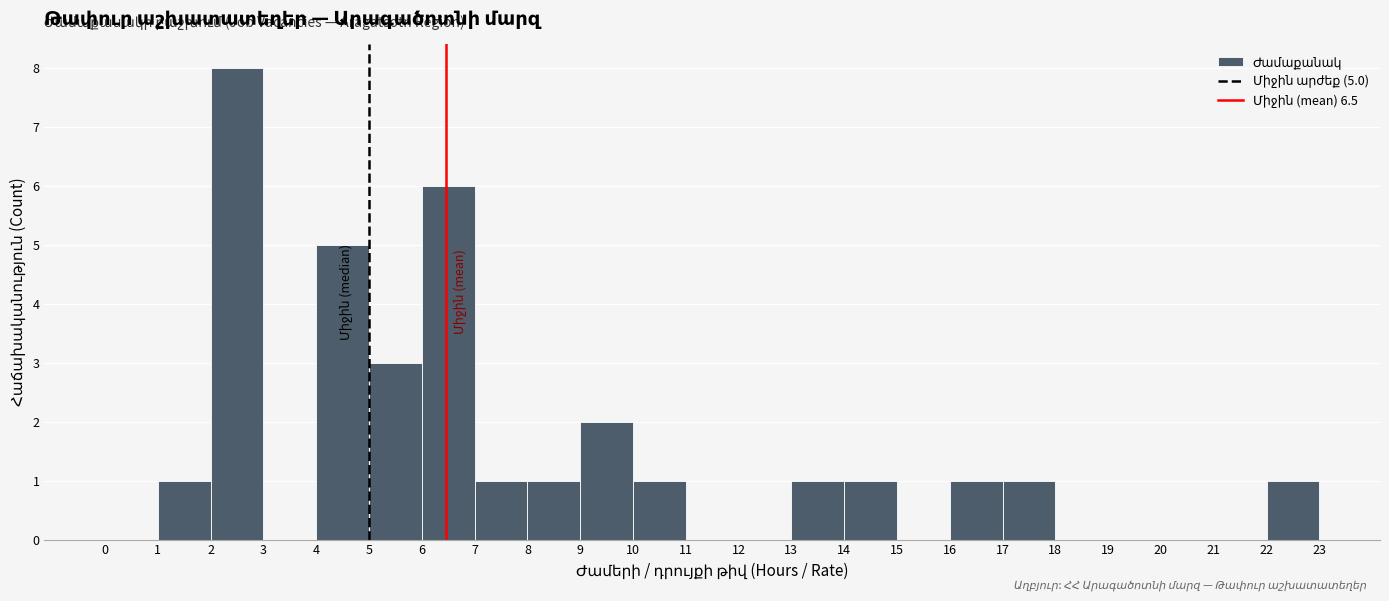

Which range on the x-axis has the tallest bar?

2 to 3